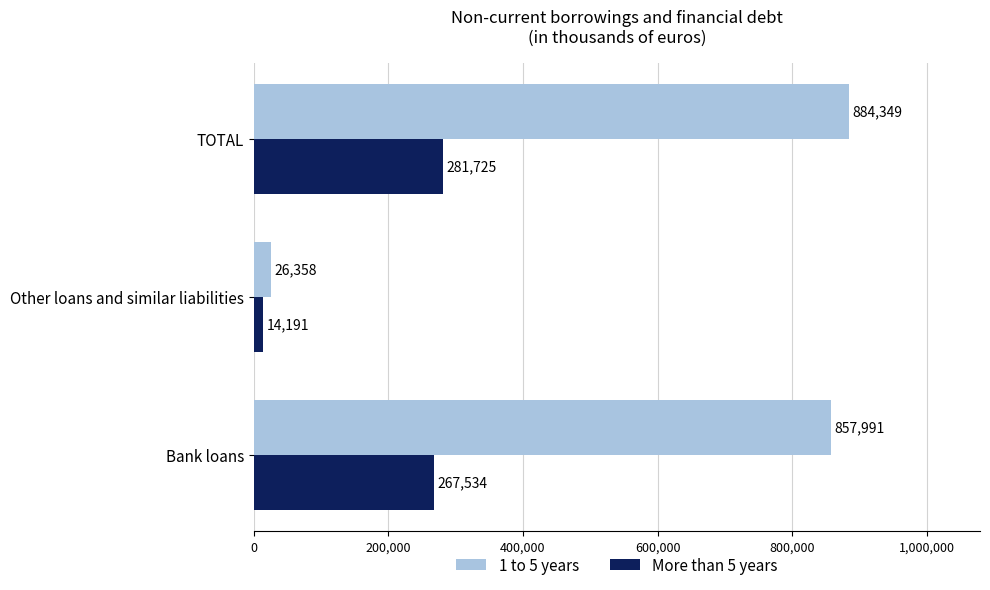

What is the average value of the 1 to 5 years series?

589566